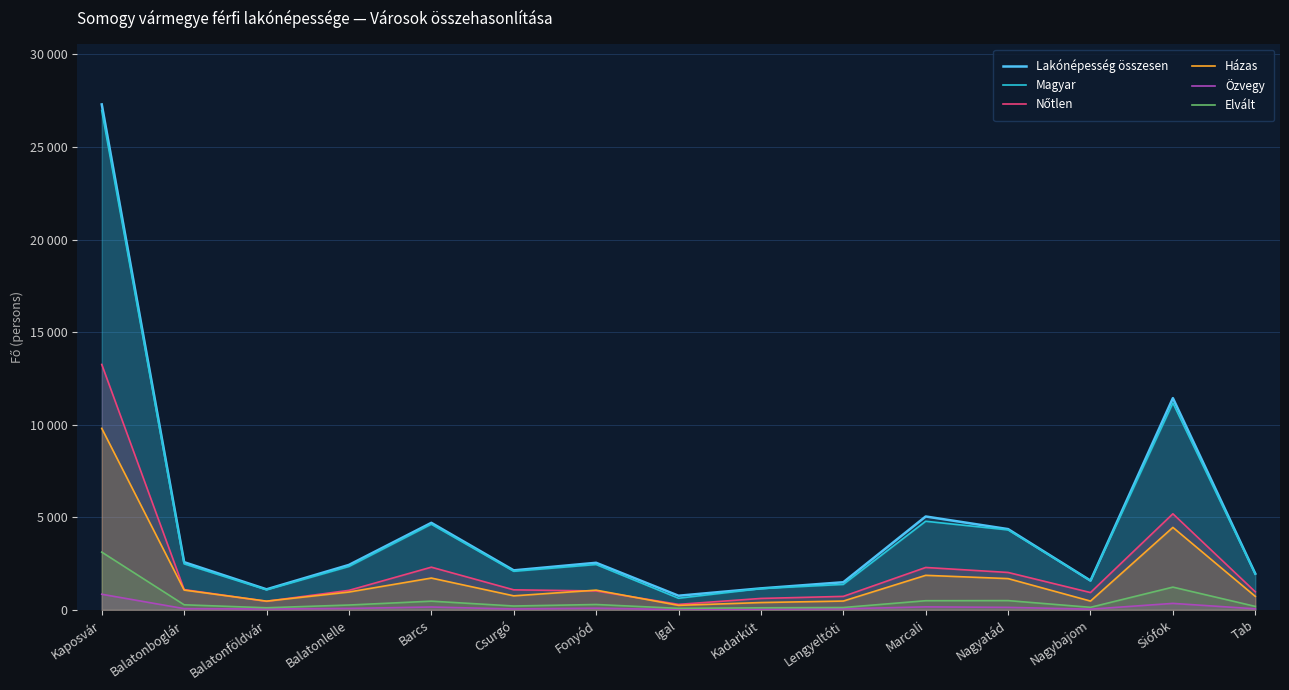

Where is Lakónépesség összesen nearest to the value 14030?

Siófok